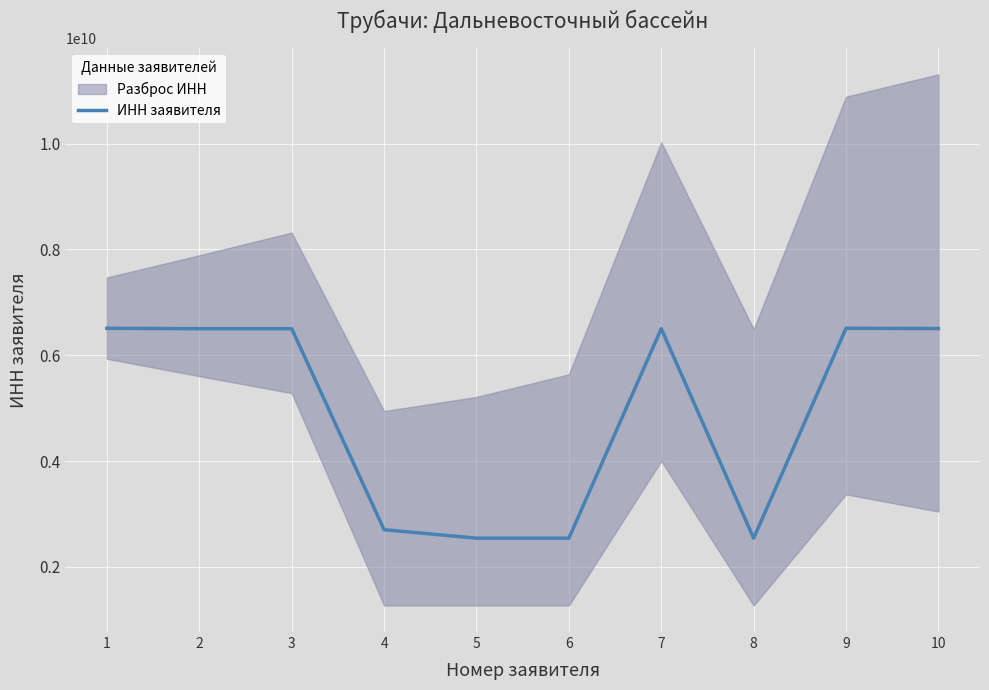

What is the minimum value for ИНН заявителя?

2543084790